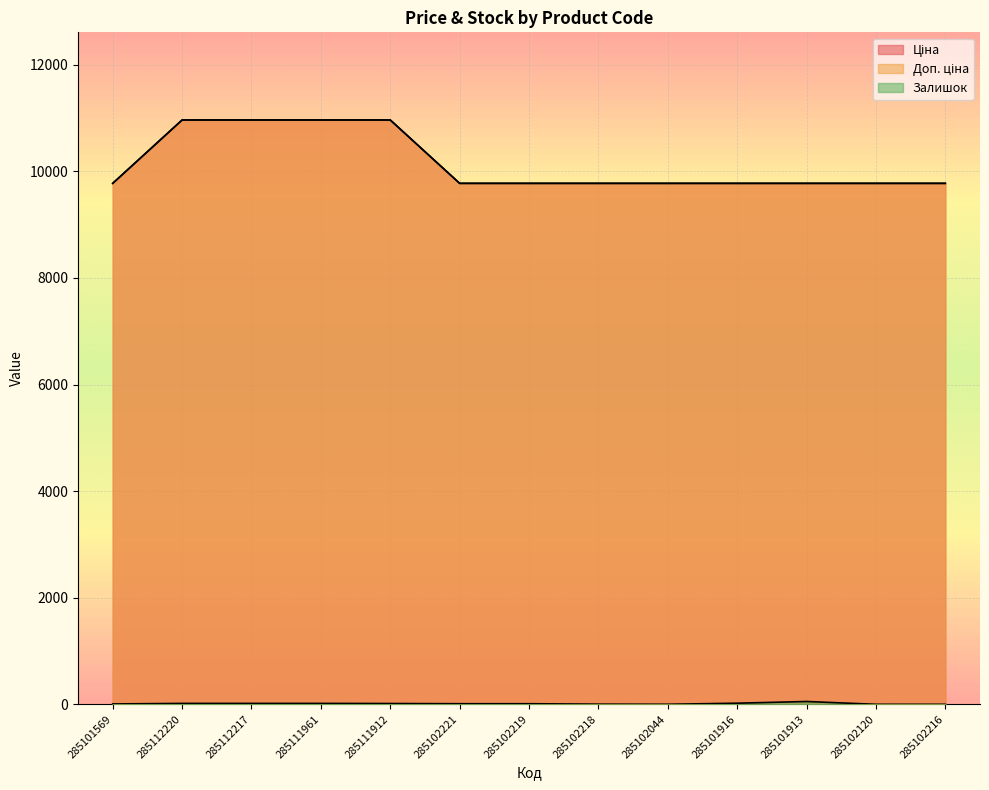

What is the sum of all Ціна values?

131837.0